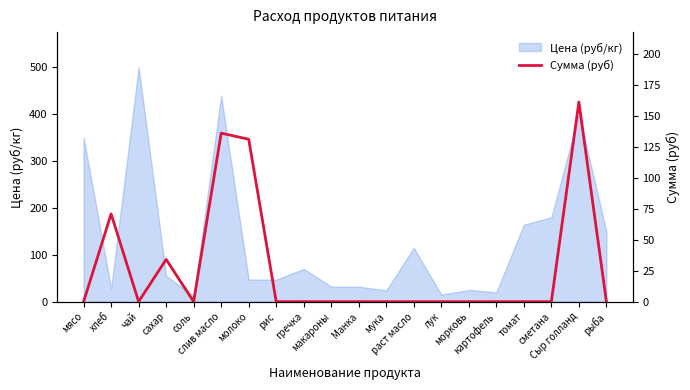

What is the difference between the maximum and minimum values?

161.2